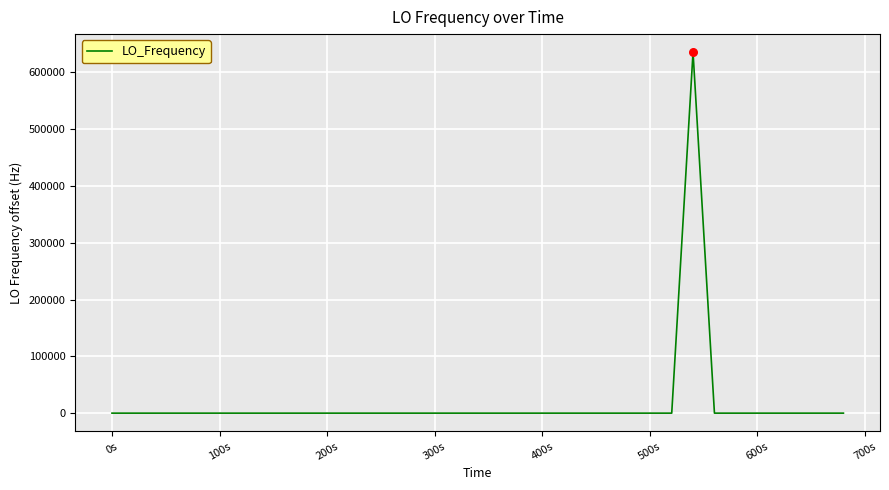

What is the difference between the maximum and minimum values?

635714.2